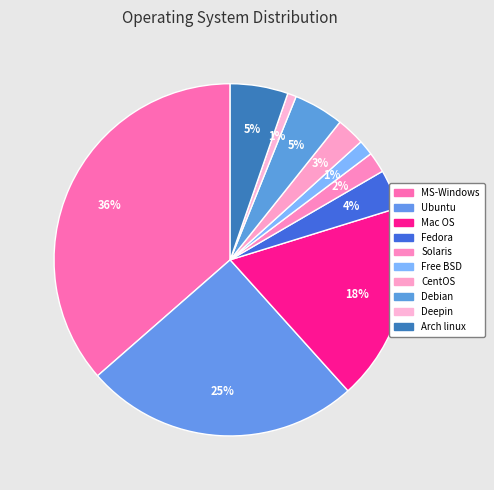

Between Debian and Fedora, which is larger?

Debian